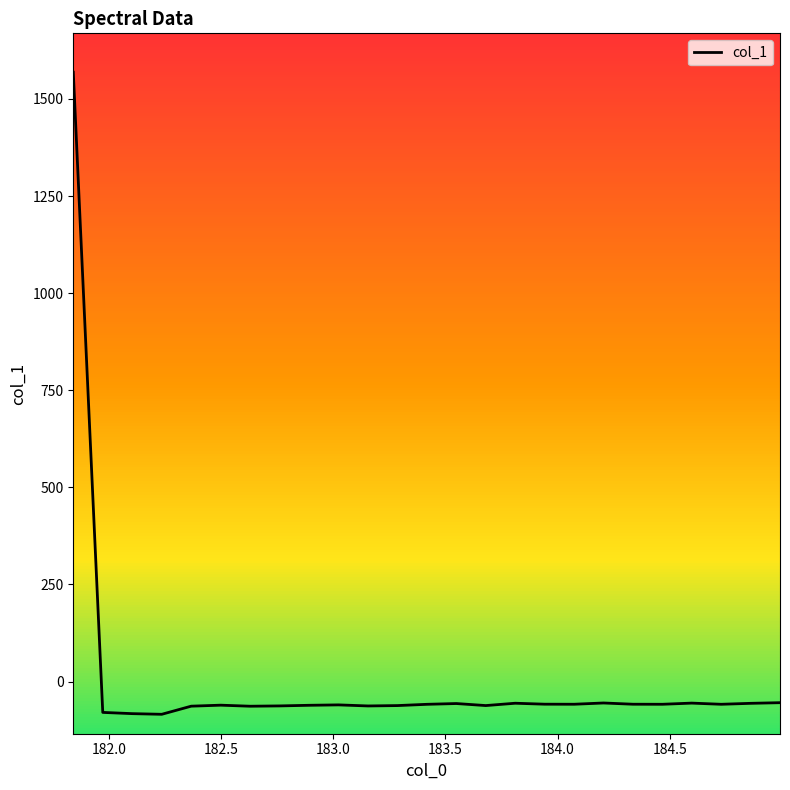

What is the minimum value for col_1?

-84.2